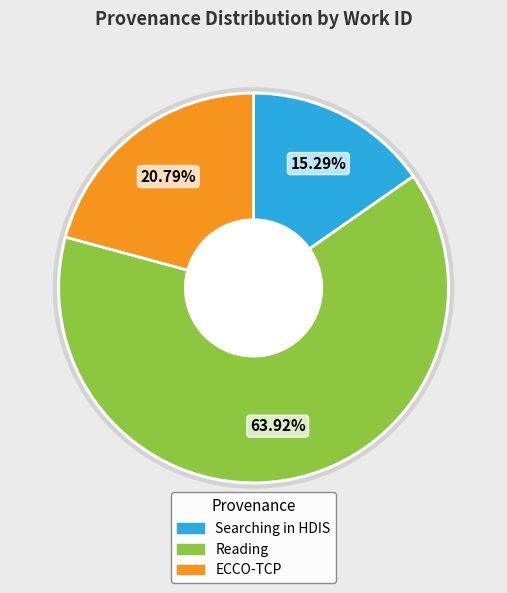

Is there any slice that represents more than half of the pie?

Yes